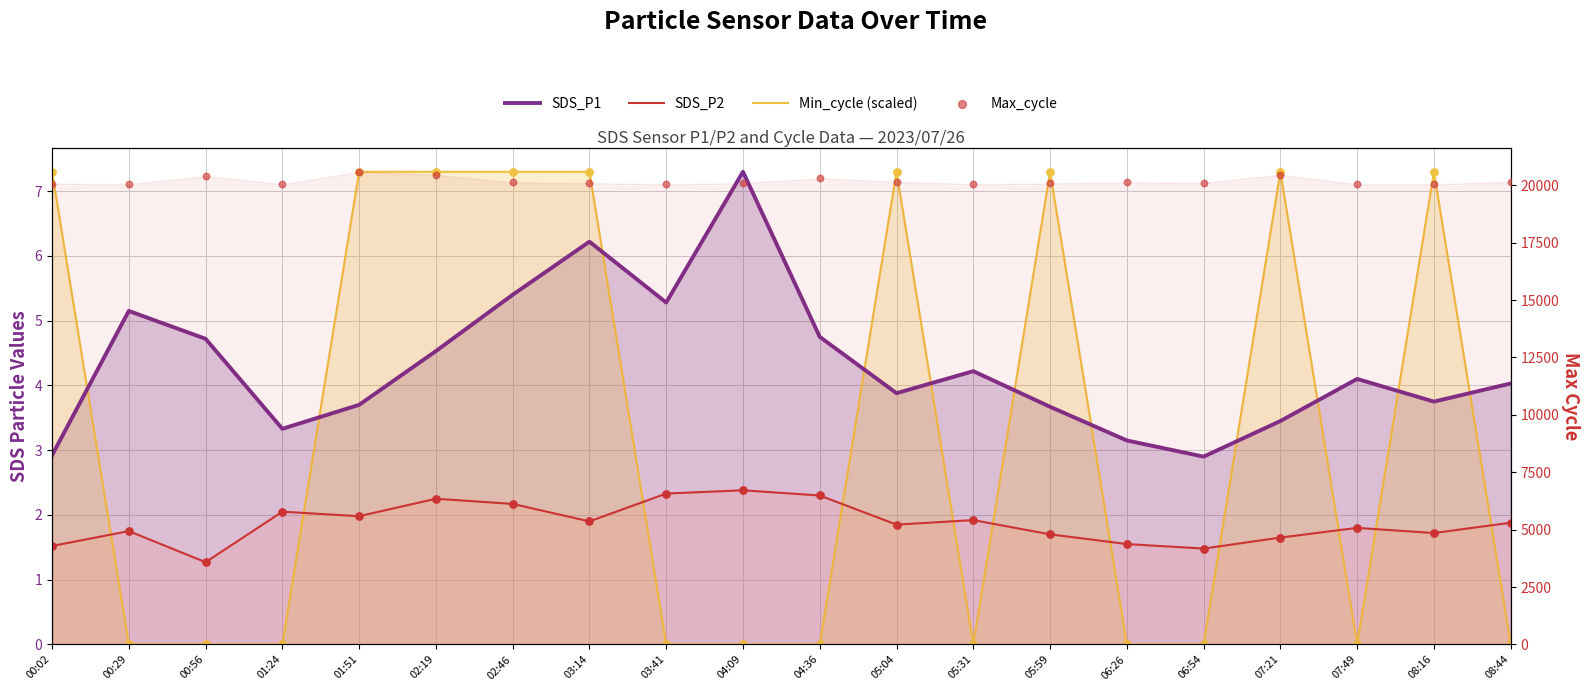

What are all the series names shown in the legend?

SDS_P1, SDS_P2, Min_cycle (scaled), Max_cycle